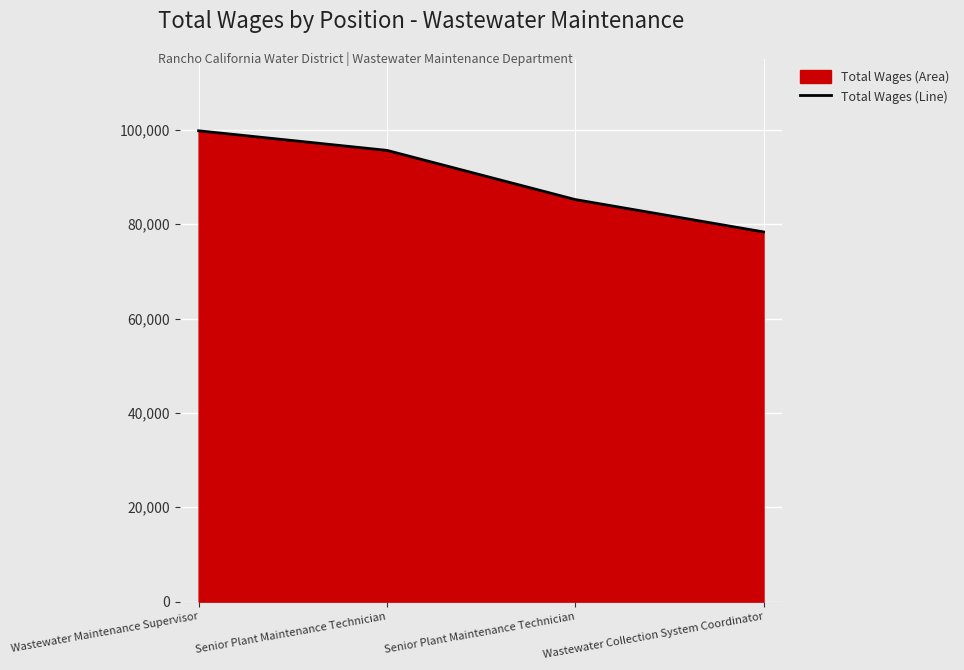

What is the change in value from Wastewater Maintenance Supervisor to Wastewater Collection System Coordinator?

-21433